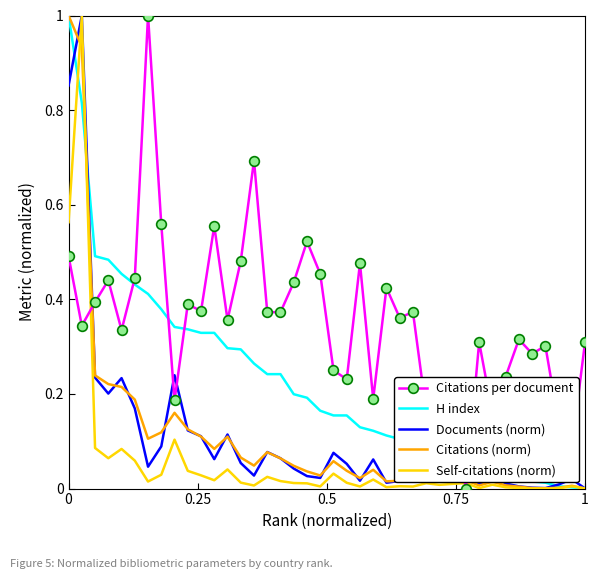

True or false: Documents (norm) and Citations (norm) intersect in this chart.

True